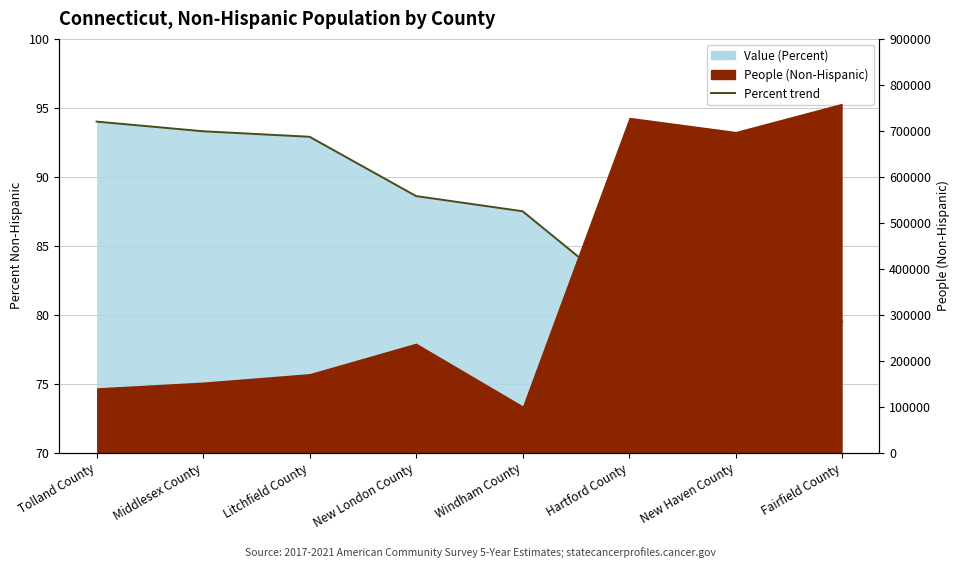

Which has a higher value, New London County or Middlesex County?

Middlesex County